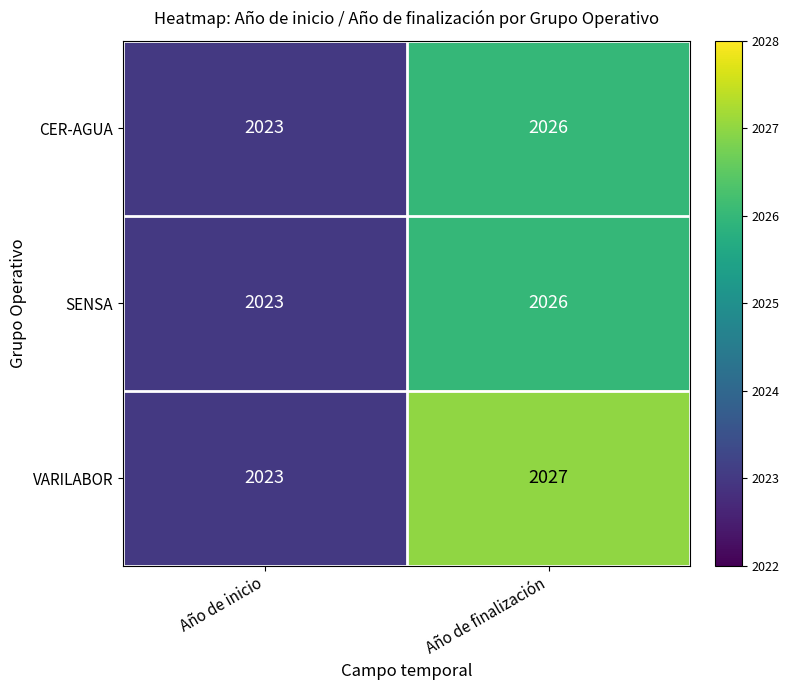

The value of VARILABOR at Año de inicio is 2023. True or false?

True